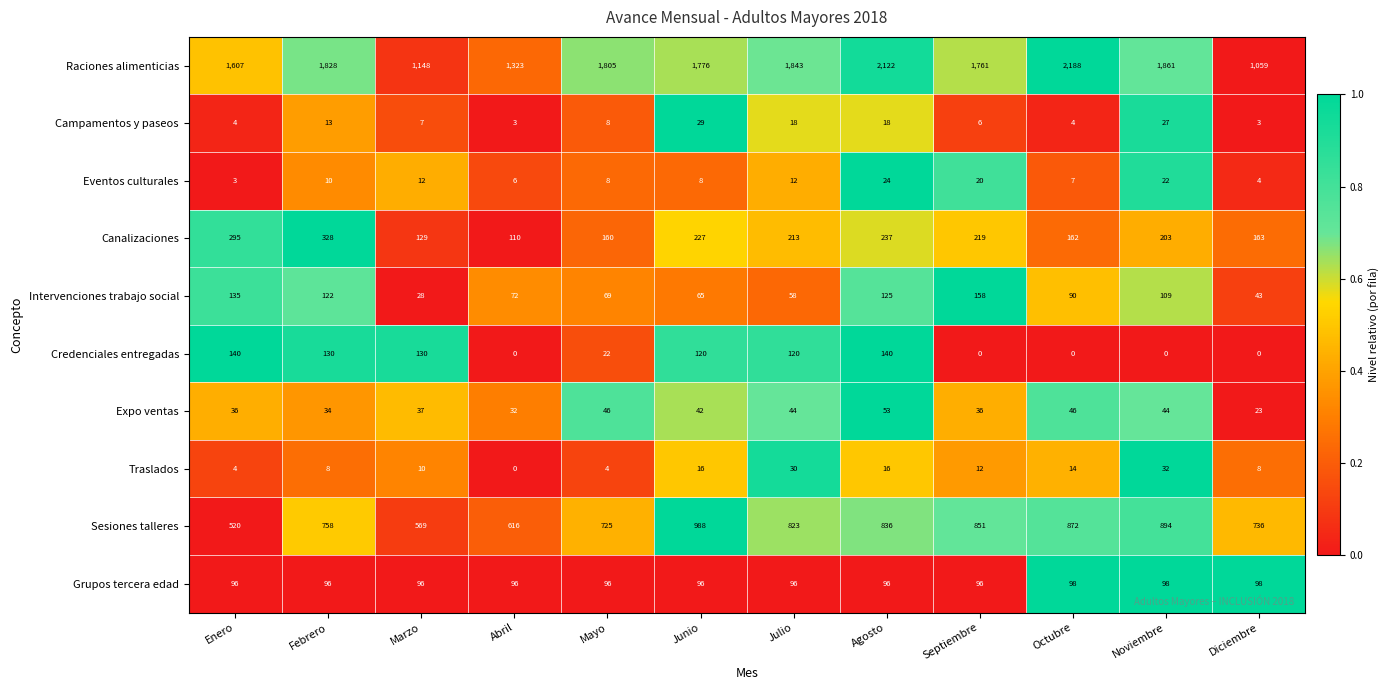

How many series are shown in this chart?

10